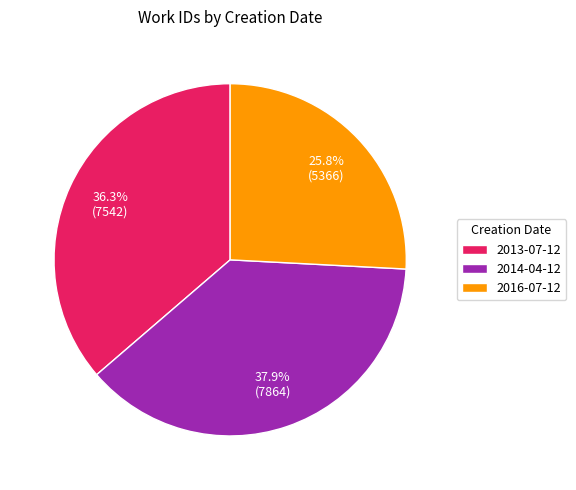

What is the ratio of the value at 2014-04-12 to the value at 2013-07-12?

1.0